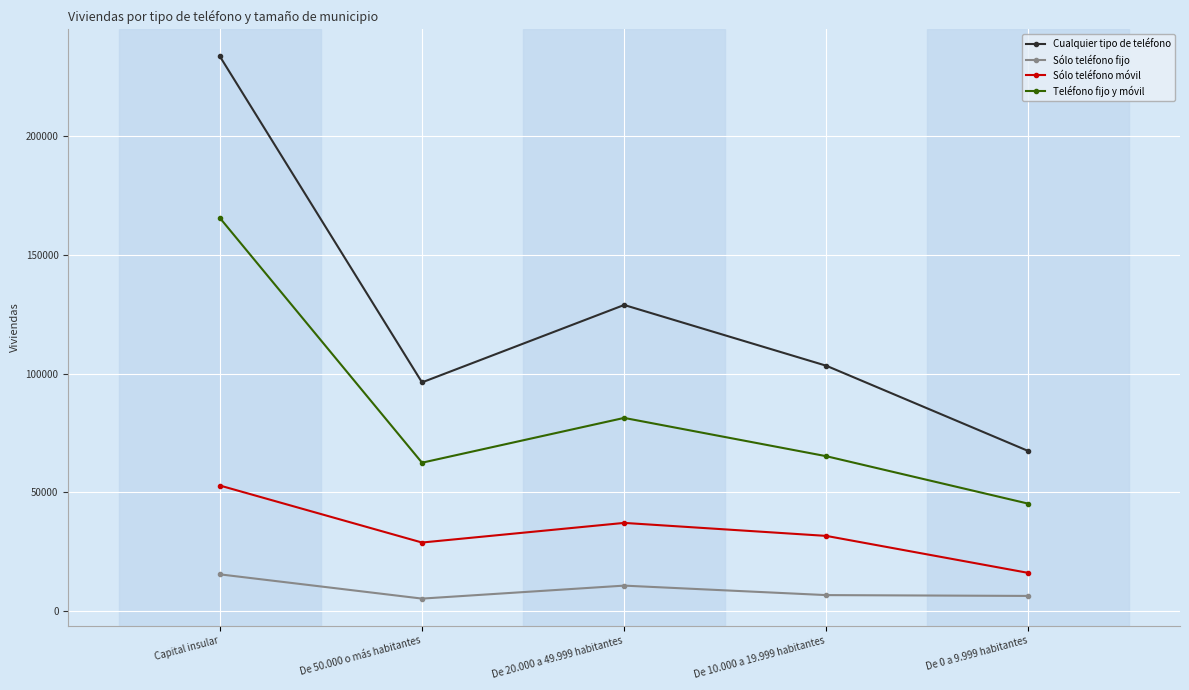

Rank the series by their maximum value, from lowest to highest.

Sólo teléfono fijo, Sólo teléfono móvil, Teléfono fijo y móvil, Cualquier tipo de teléfono